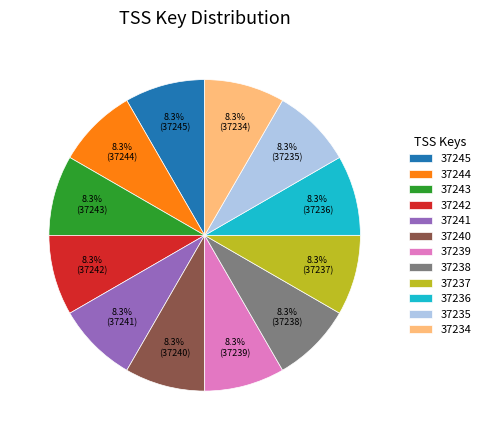

What percentage is the 37241 slice, to the nearest percent?

8%